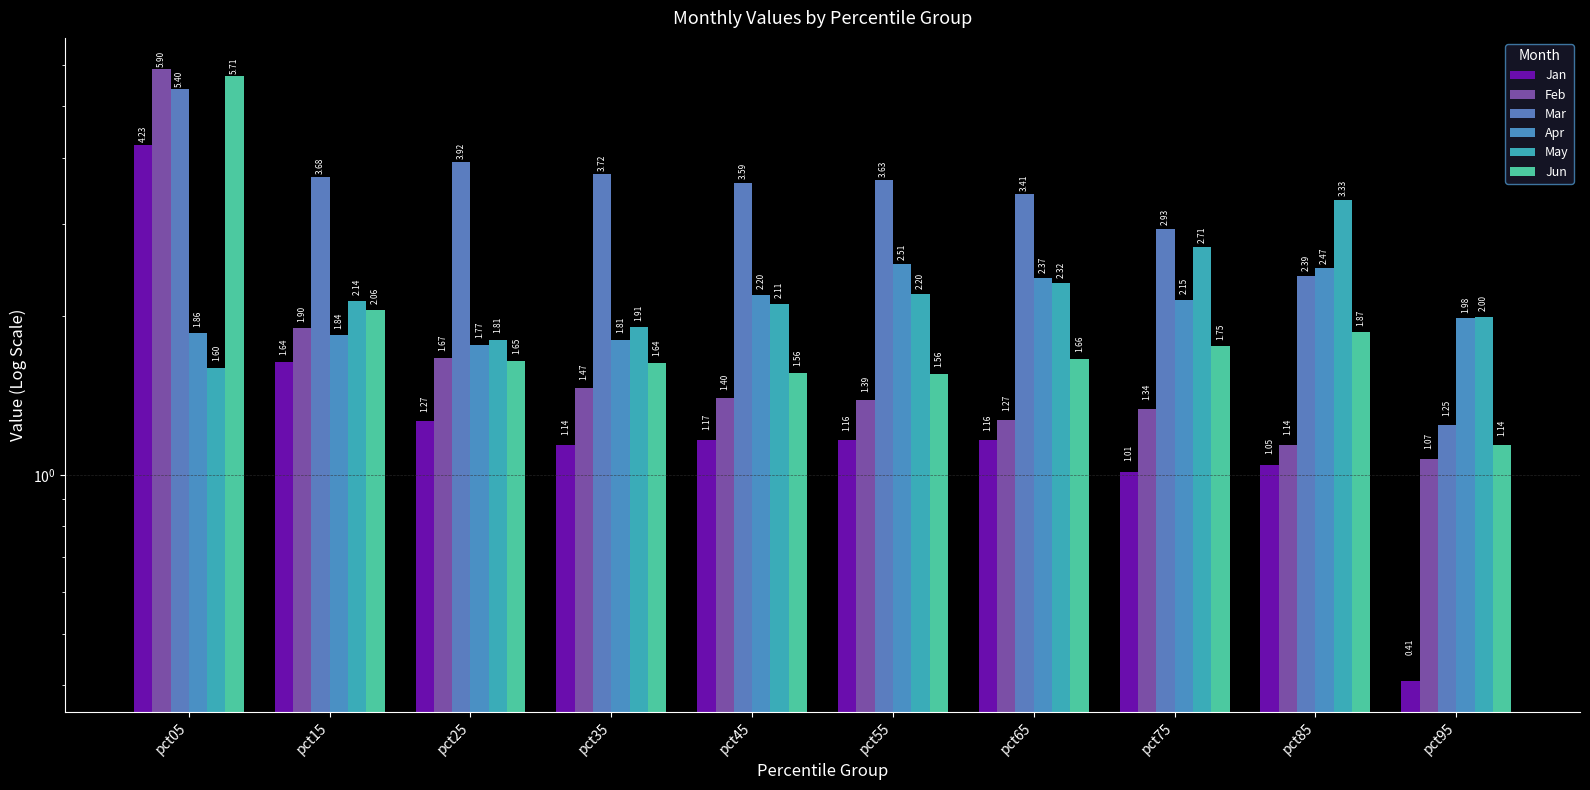

At which label is May closest to 2?

pct95